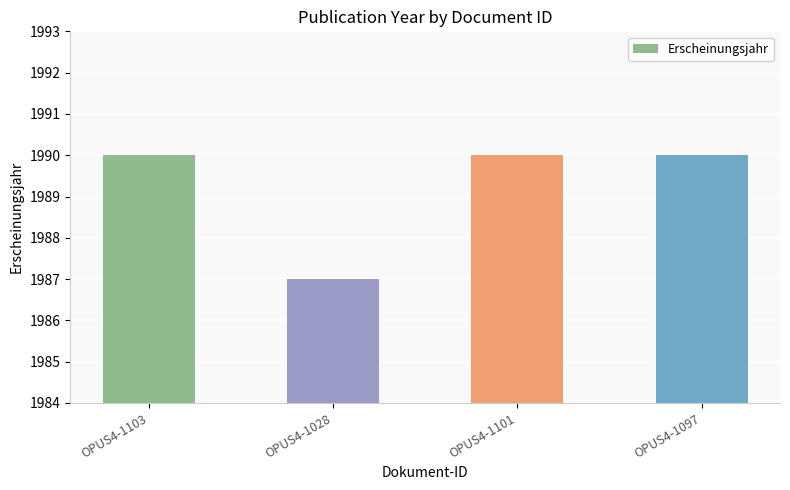

The value at OPUS4-1103 is 1990. True or false?

True